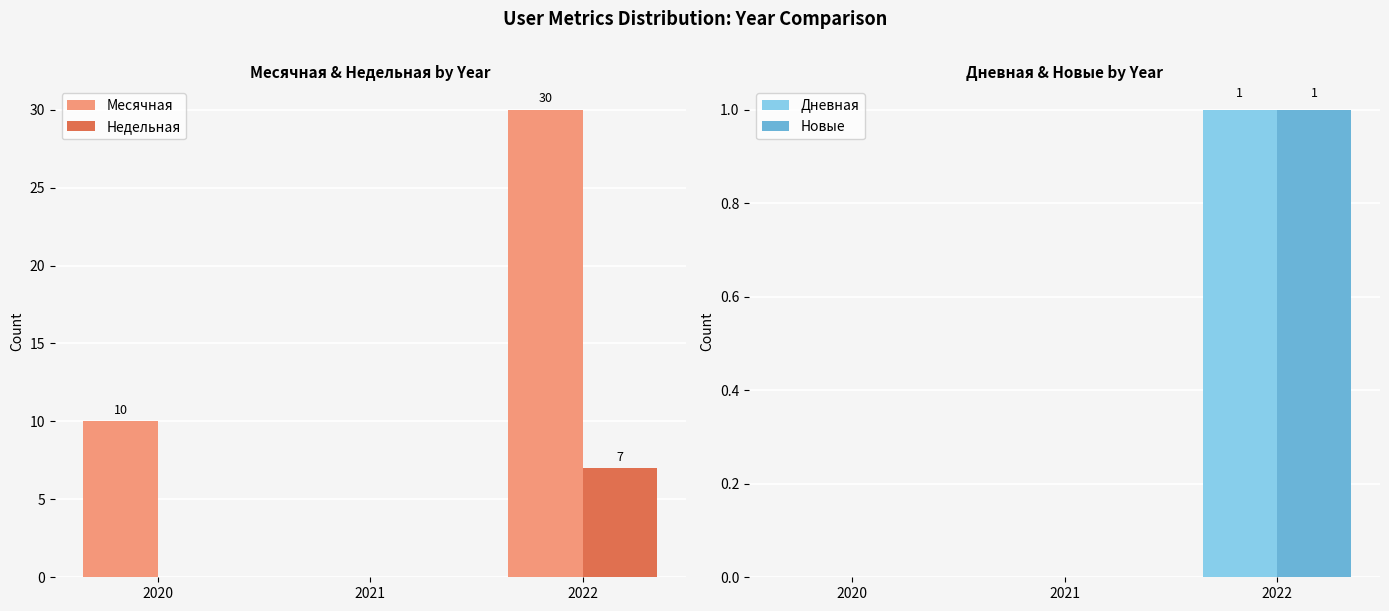

Is it true that Новые equals 0 at 2020?

True